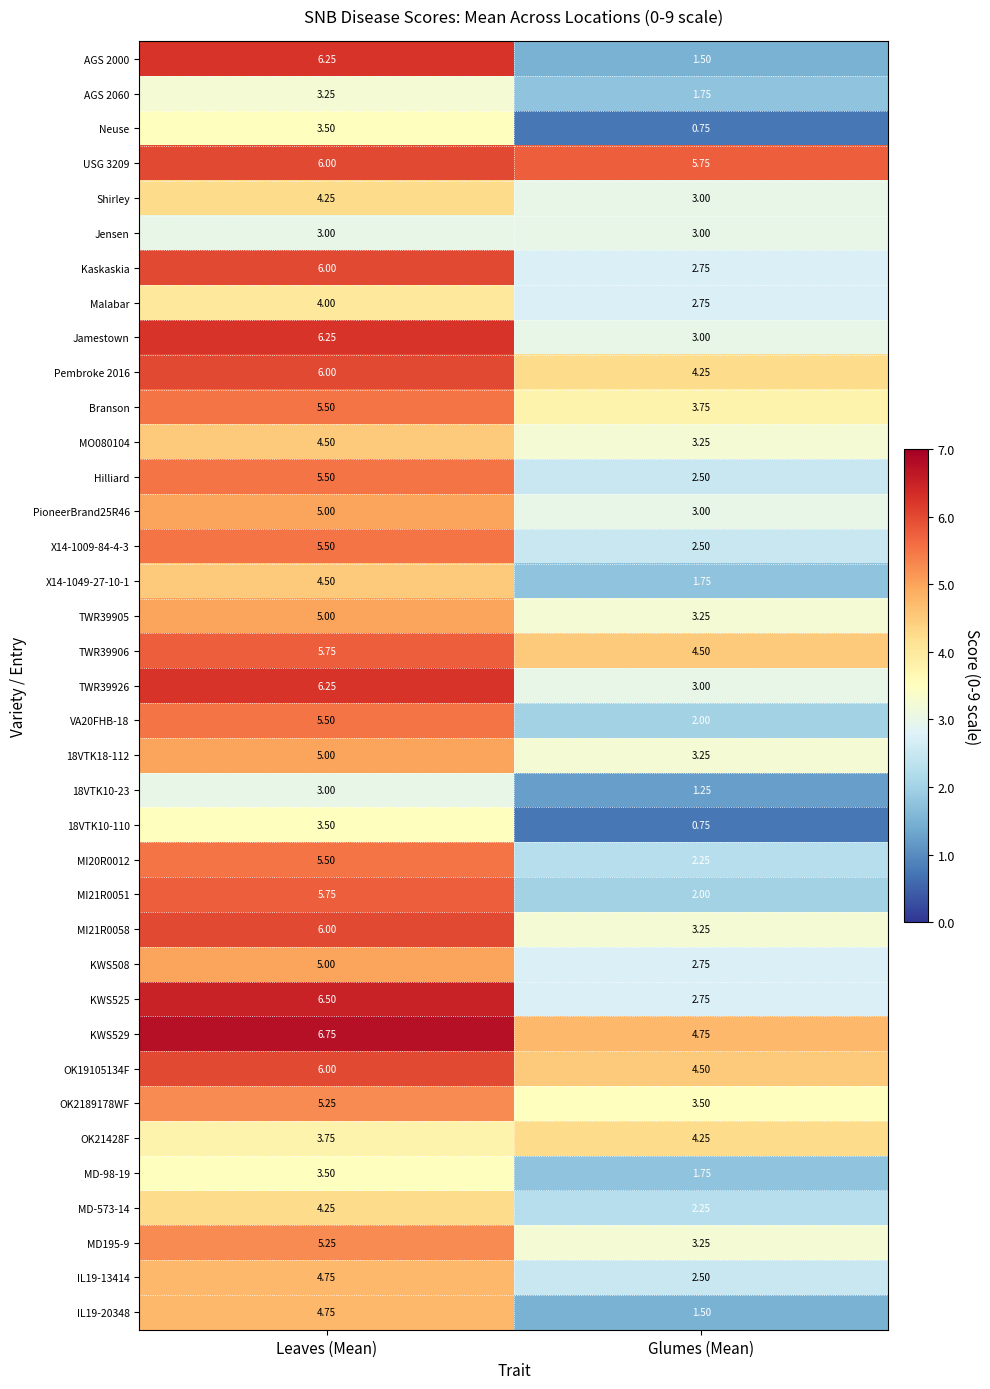

Which series has the largest total across all categories?

USG 3209